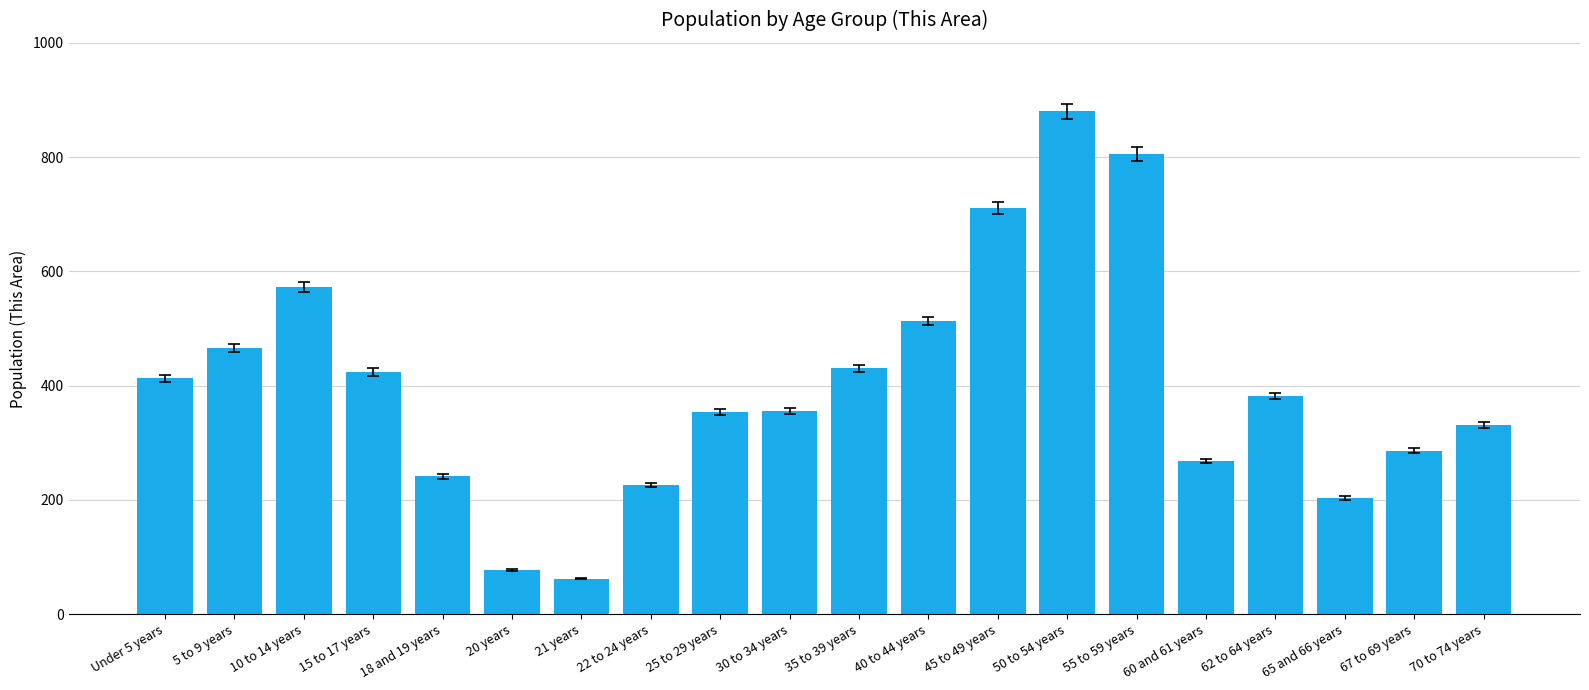

What is the ratio of the value at 35 to 39 years to the value at 60 and 61 years?

1.6